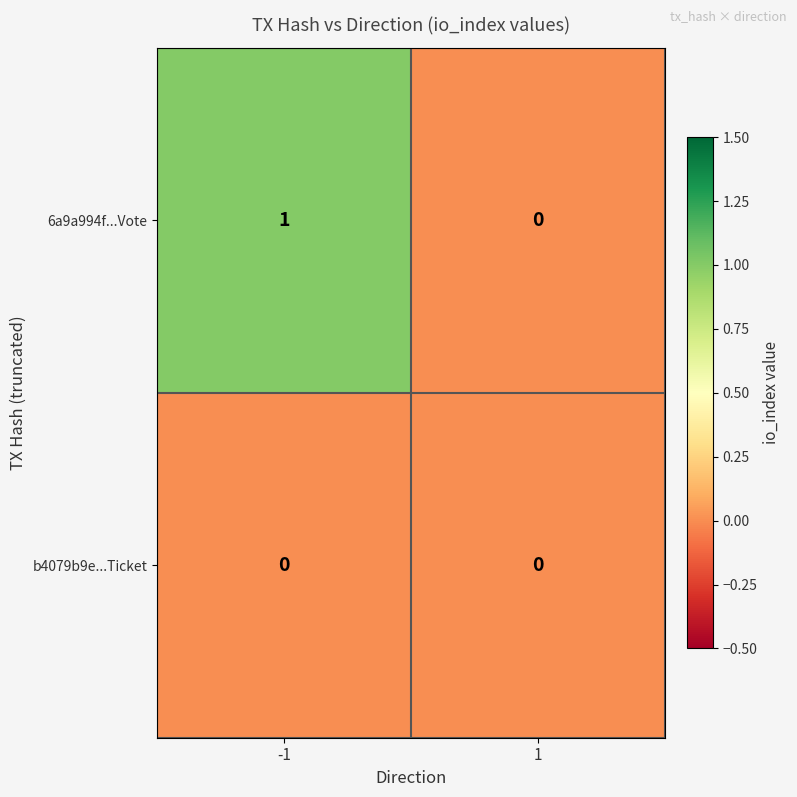

Between -1 and 1, which series saw the biggest shift?

6a9a994f...Vote